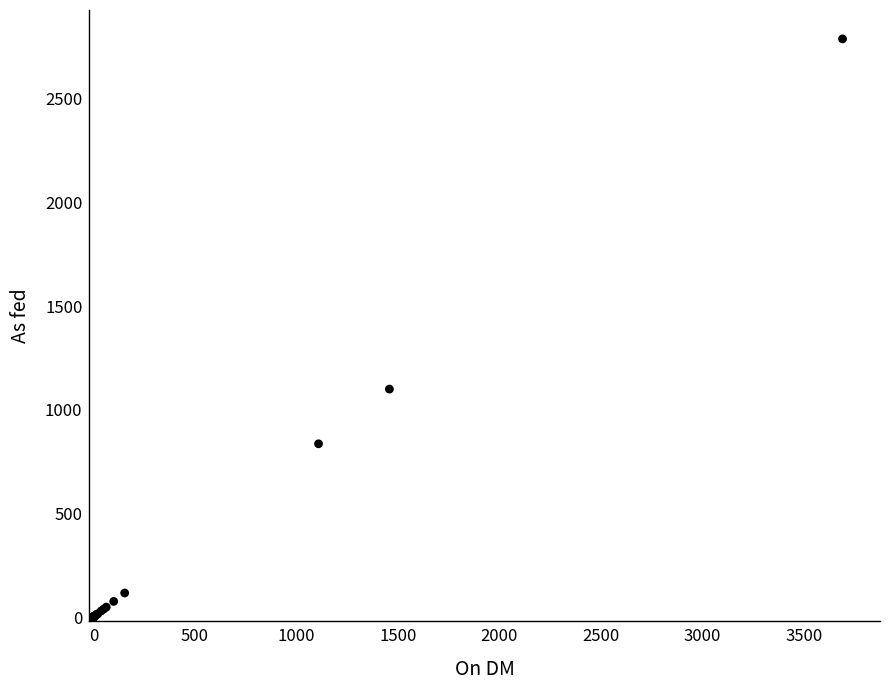

What Y value in the scatter plot is closest to 1395?

1100.0